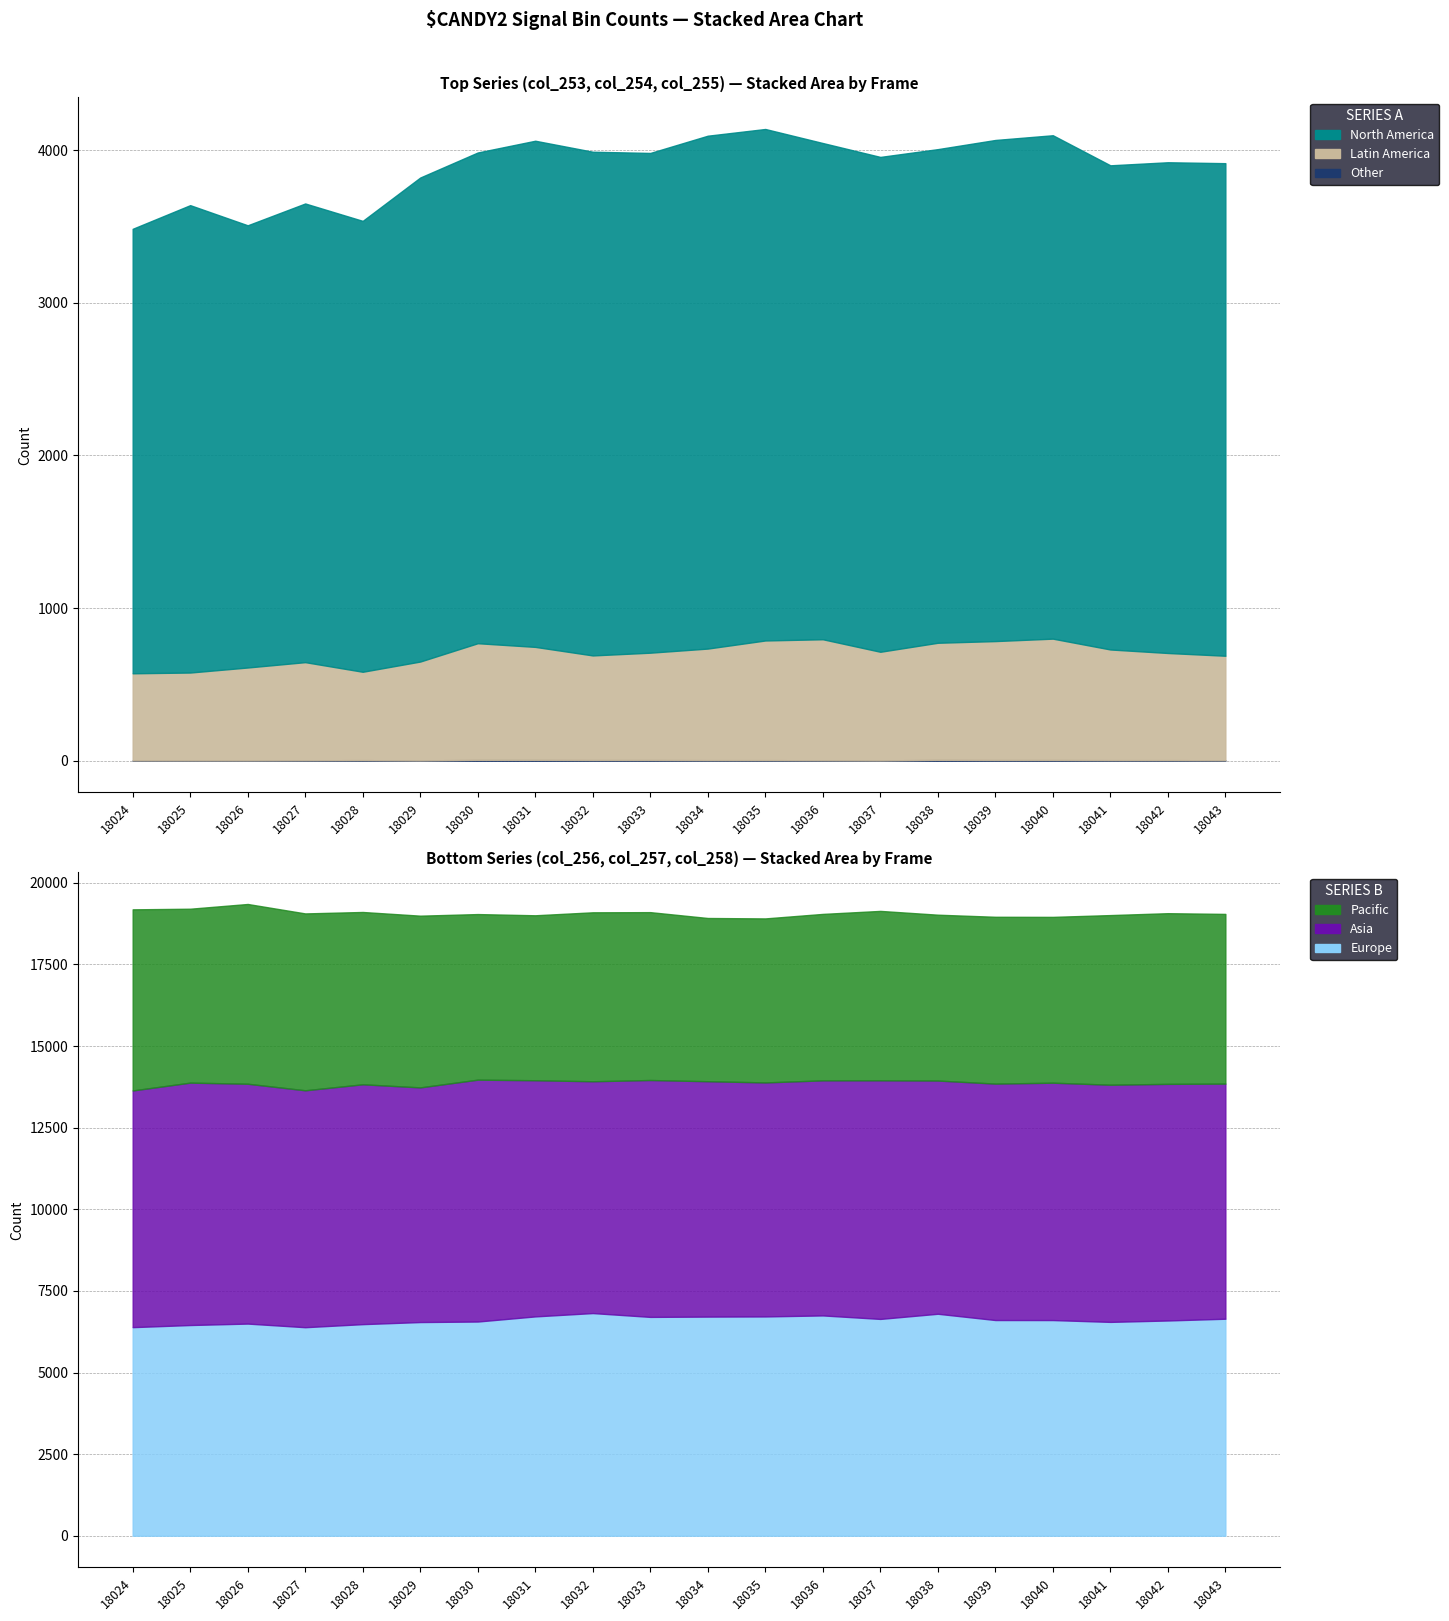

How many interior local peaks does the col_258 series have?

5